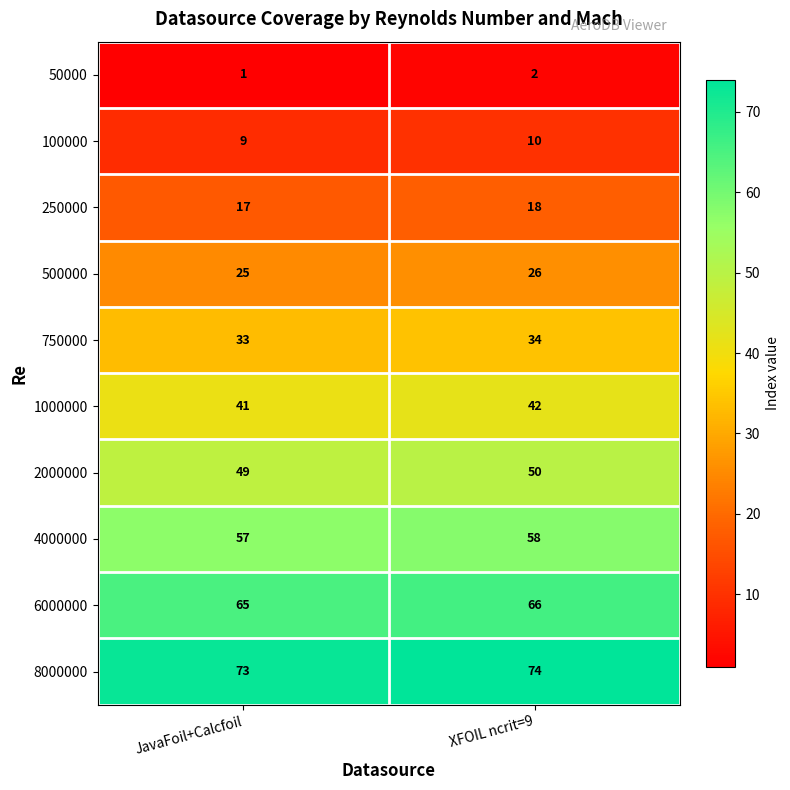

Count the number of categories in the chart.

2